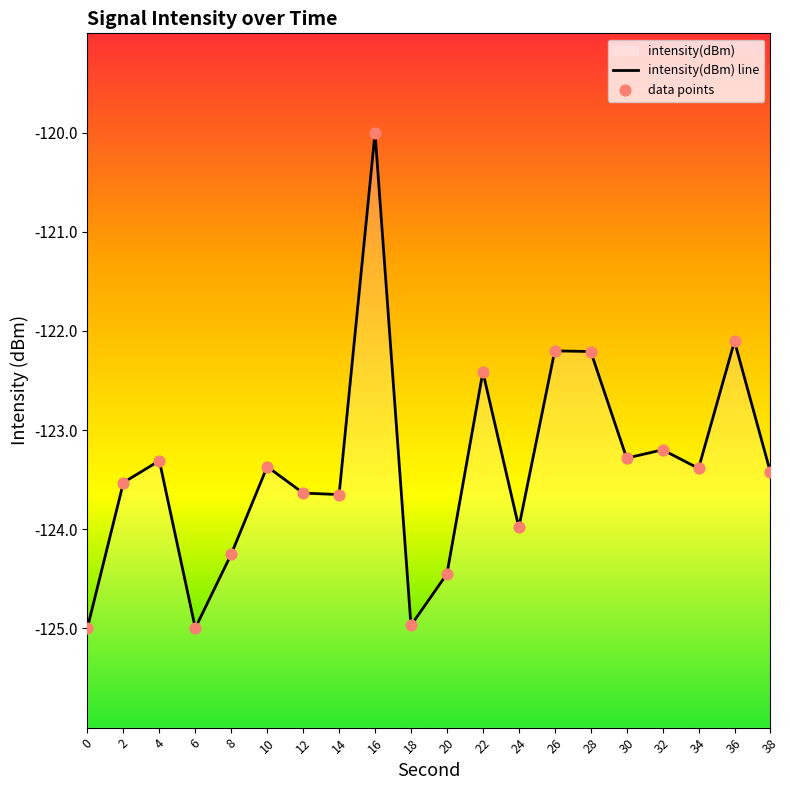

At which category is the sum across all series the highest?

16